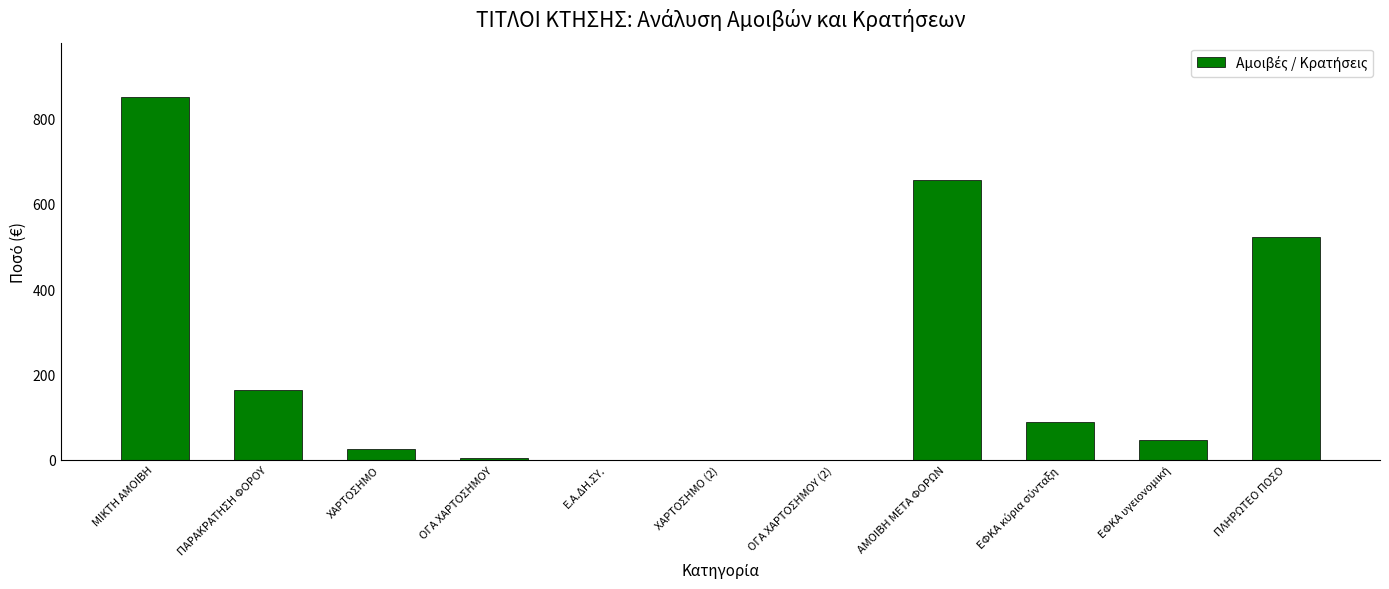

The value at ΟΓΑ ΧΑΡΤΟΣΗΜΟΥ (2) is 0.0. True or false?

True